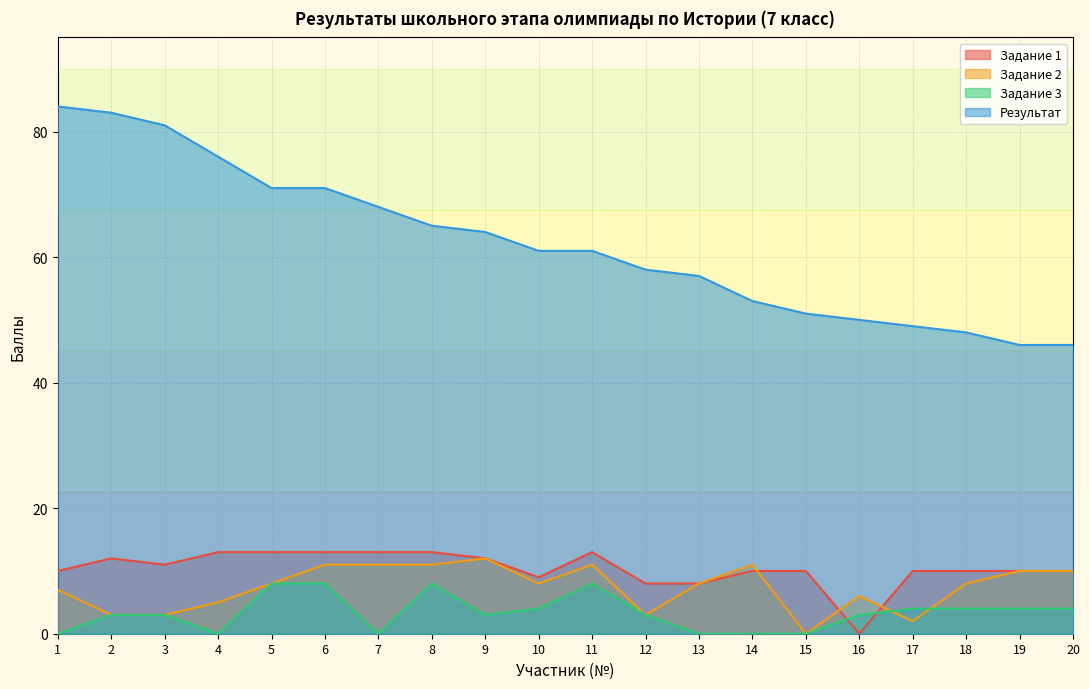

After their last crossing, which series has the higher values: Задание 1 or Задание 3?

Задание 1